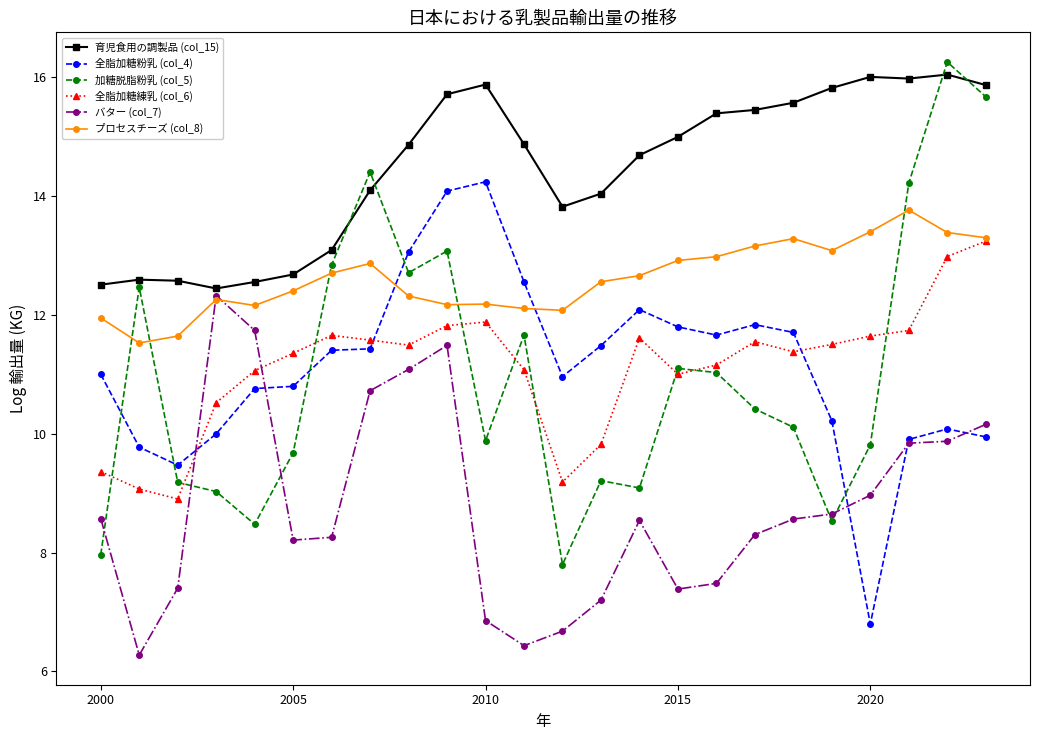

True or false: 全脂加糖練乳 (col_6) has more than 1 points higher than both neighbors.

True